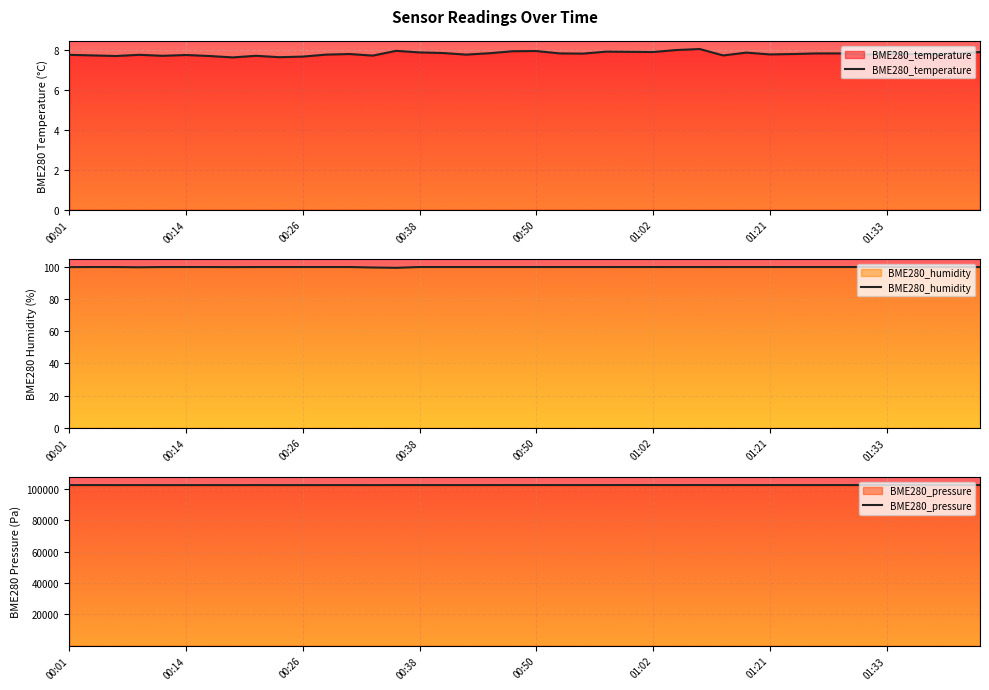

True or false: BME280_temperature has more than 2 interior local peaks.

True